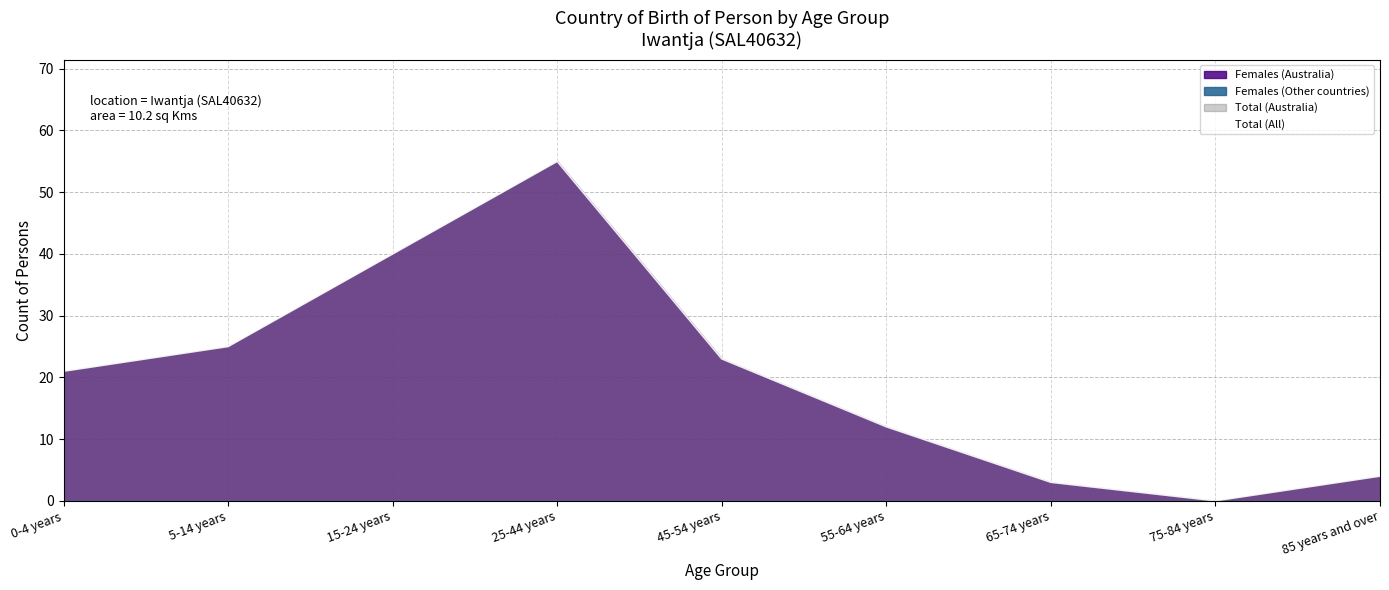

The value at 85 years and over is 2. True or false?

False